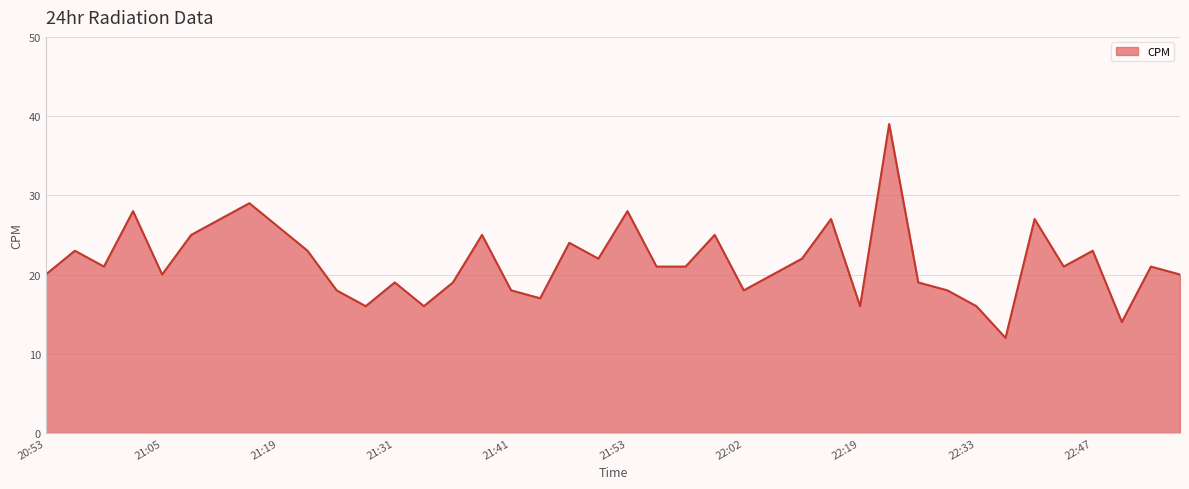

What is the greatest value displayed?

39